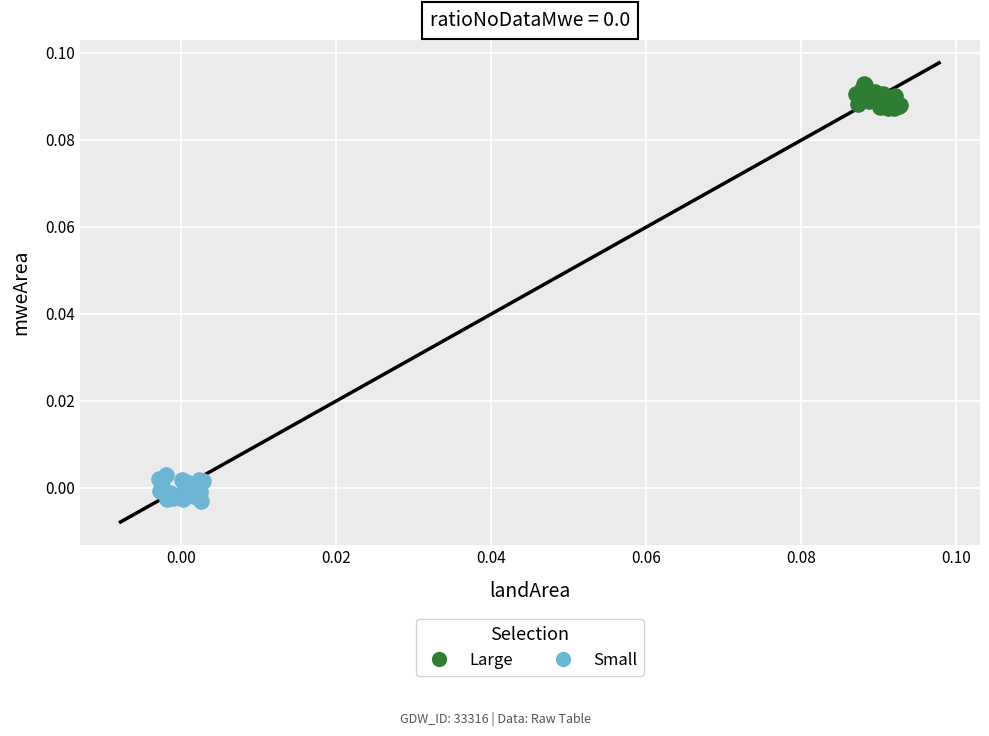

Which series reaches the maximum Y coordinate?

Large